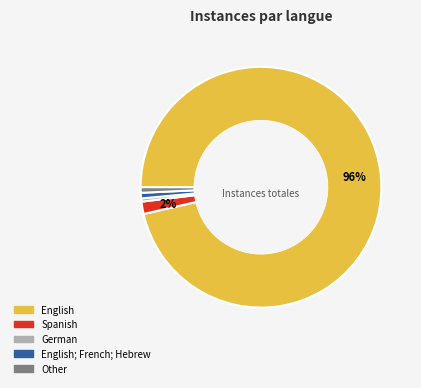

Which slice is the largest?

English